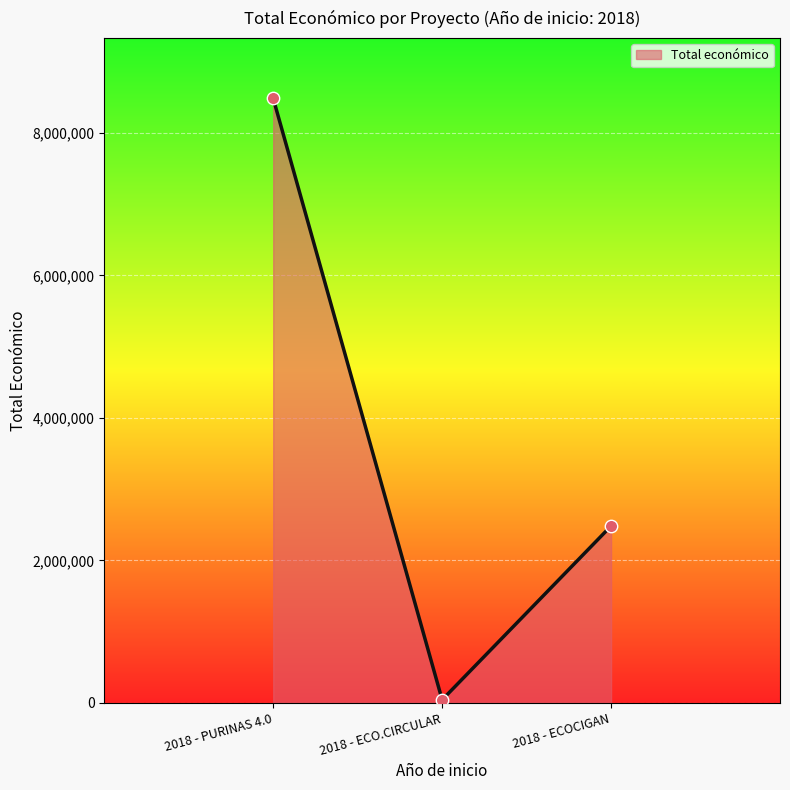

Approximately how many times larger is the value at 2018 - PURINAS 4.0 compared to 2018 - ECOCIGAN?

3.4